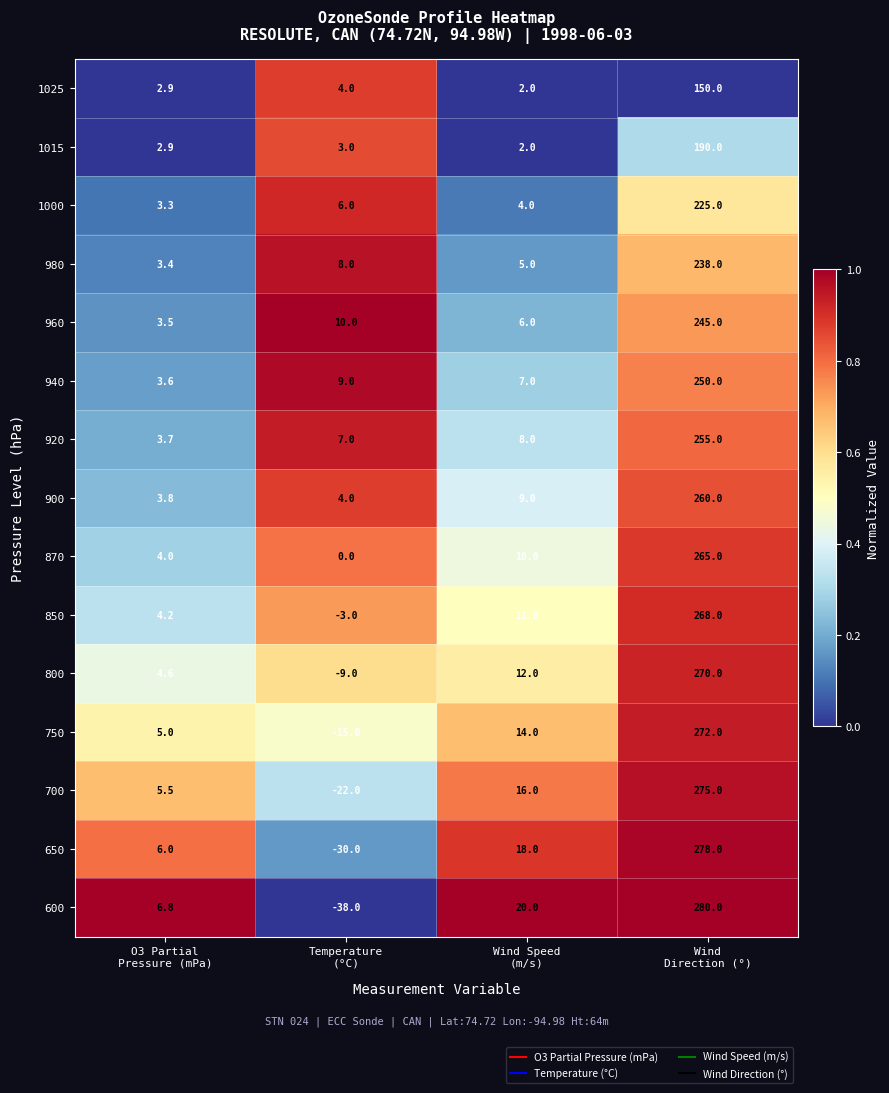

What is the lowest value of the 1000 series?

3.3